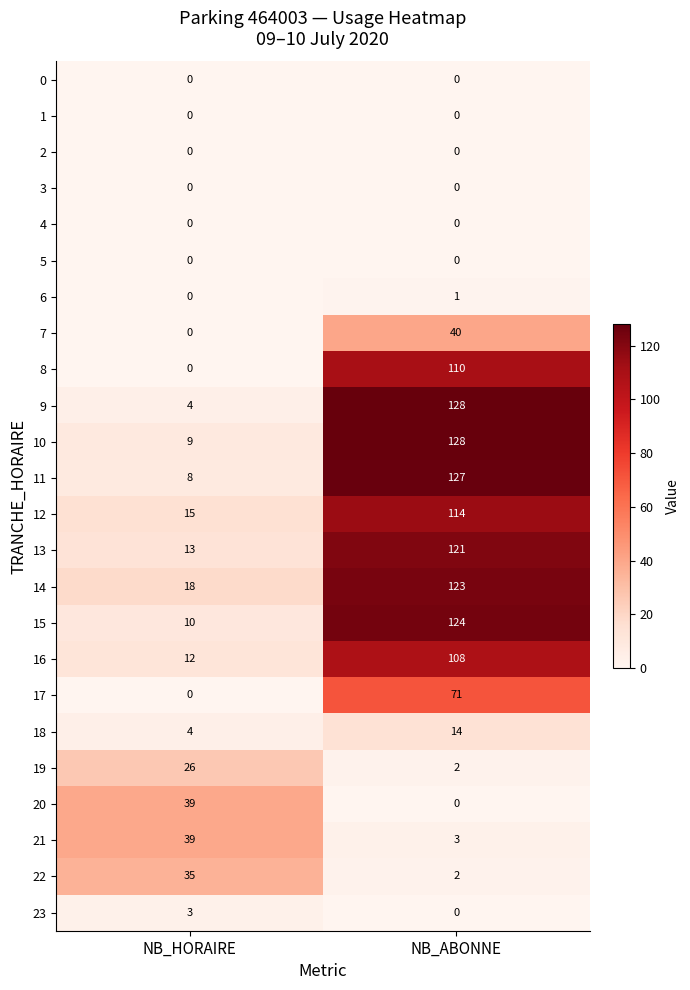

Between NB_HORAIRE and NB_ABONNE, which series saw the biggest shift?

9